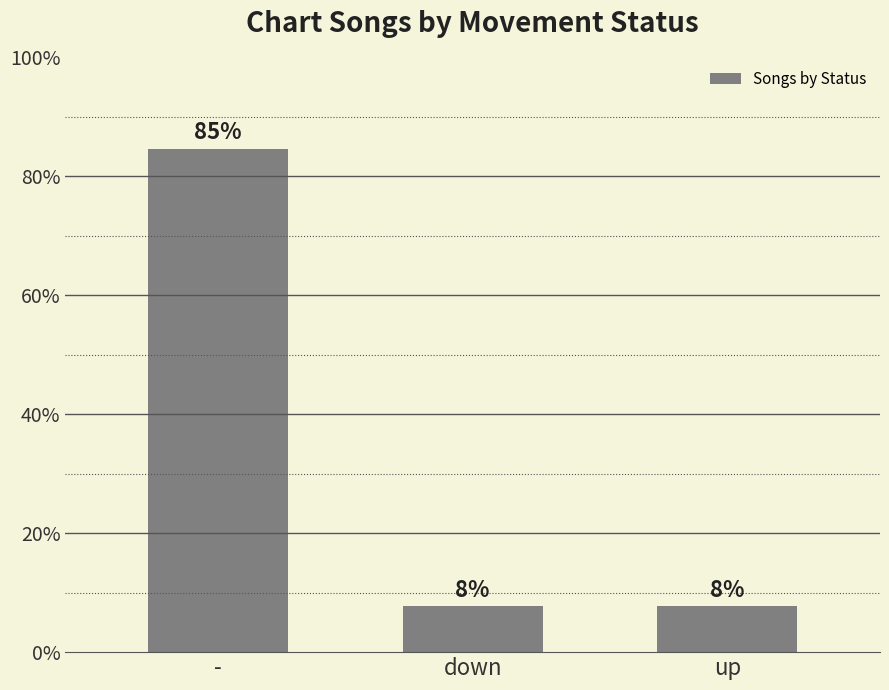

What is the ratio of the value at down to the value at up?

1.0